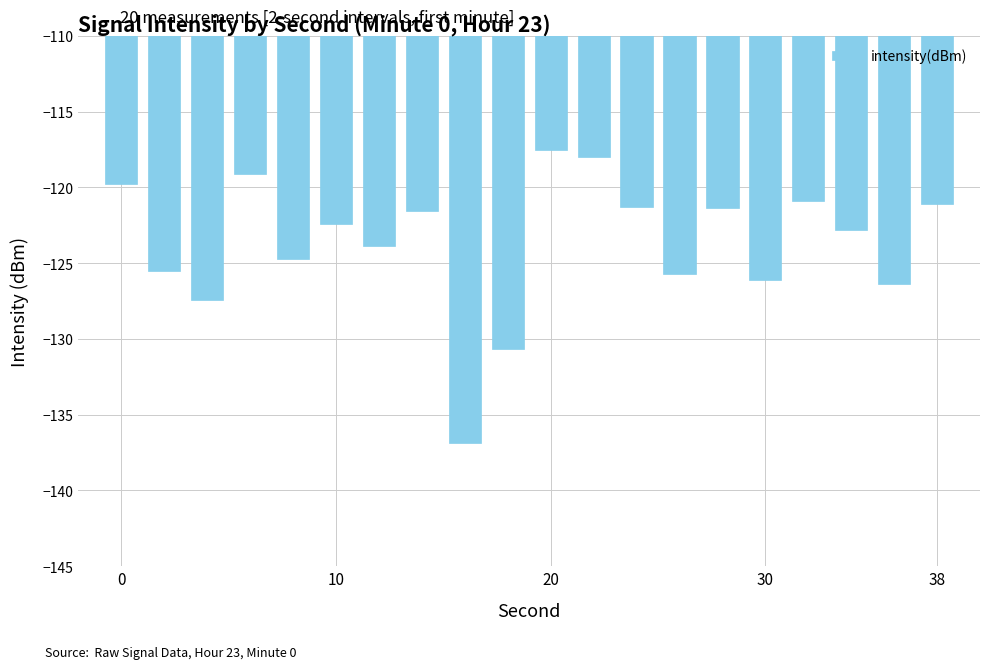

What is the difference between the maximum and minimum values?

19.4